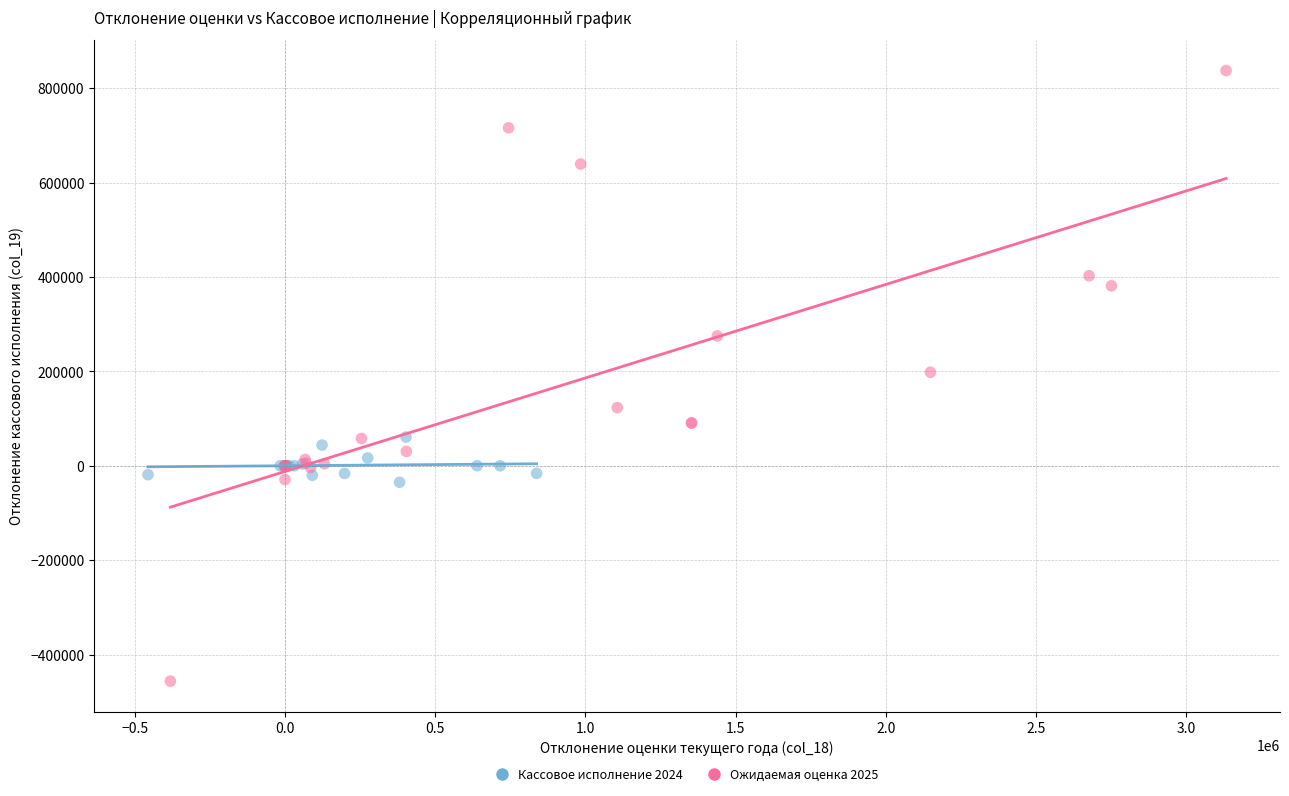

Which series reaches the maximum Y coordinate?

Ожидаемая оценка 2025